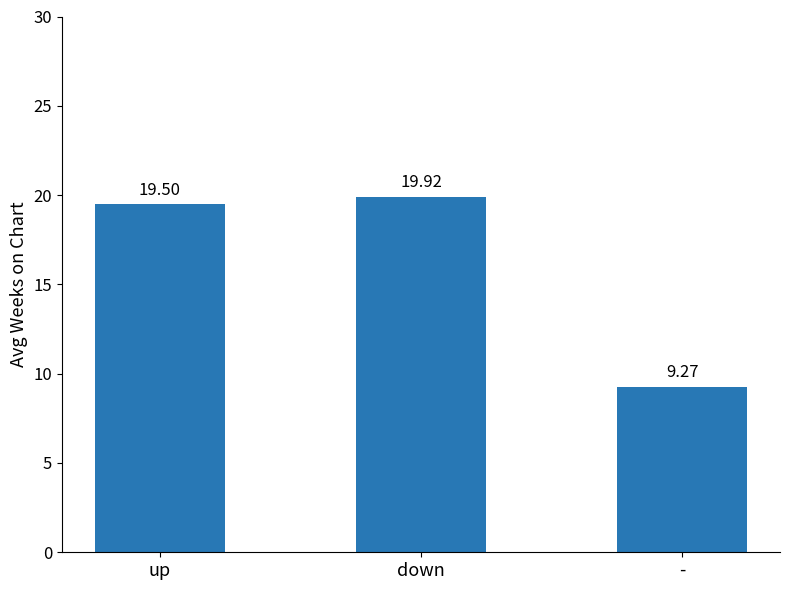

Which category has the highest value across all series?

down